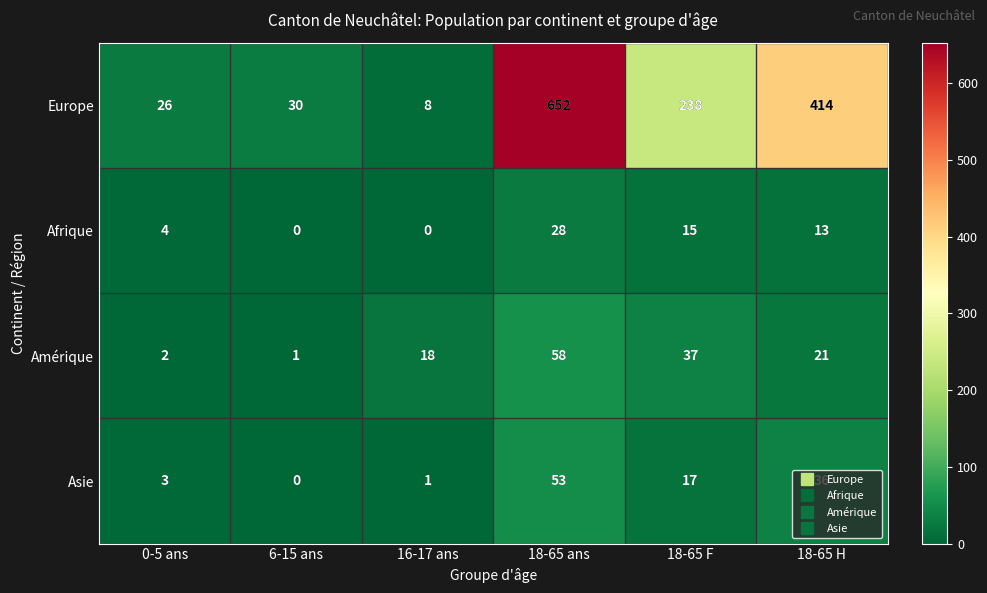

Rank the series at 18-65 F from highest to lowest value.

Europe, Amérique, Asie, Afrique